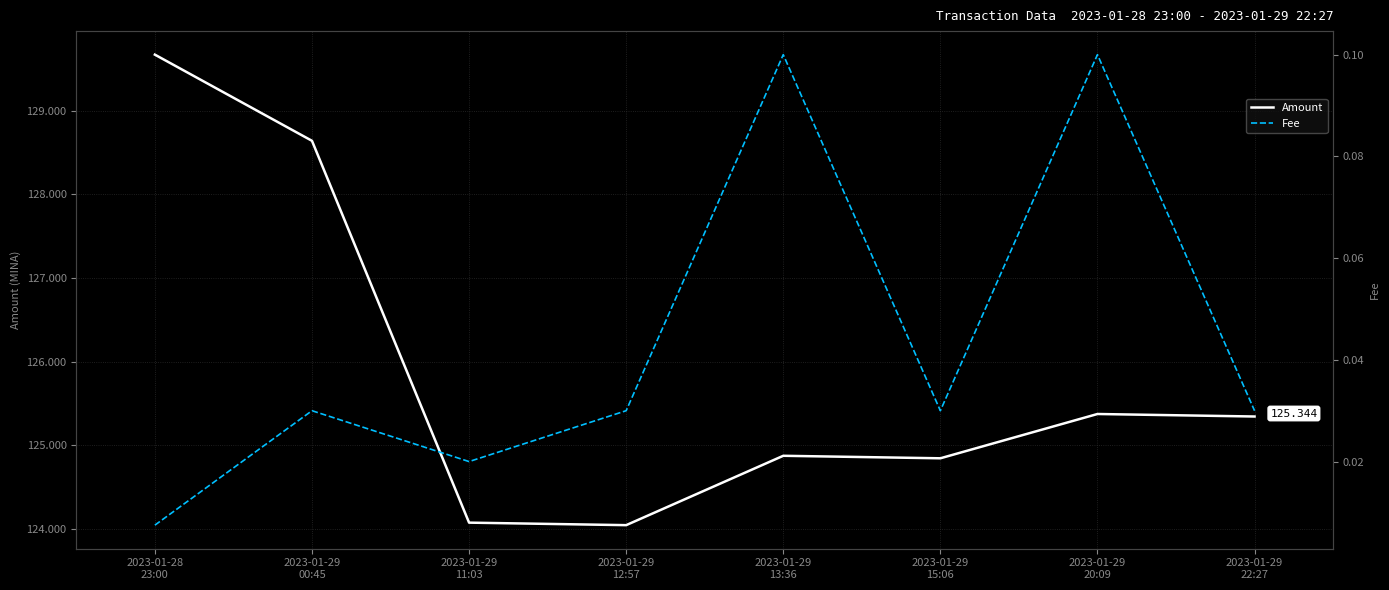

At which label is Amount closest to 126?

2023-01-29
20:09